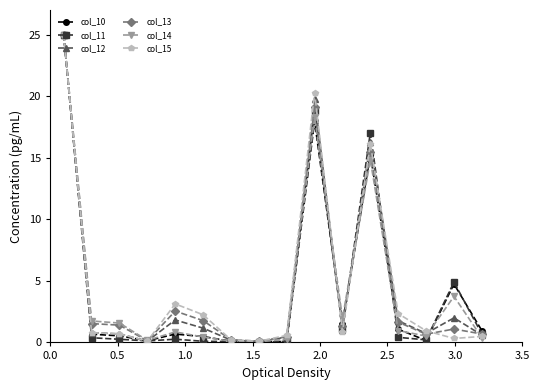

What is the value of the col_15 point at the 14th from the left?

0.9